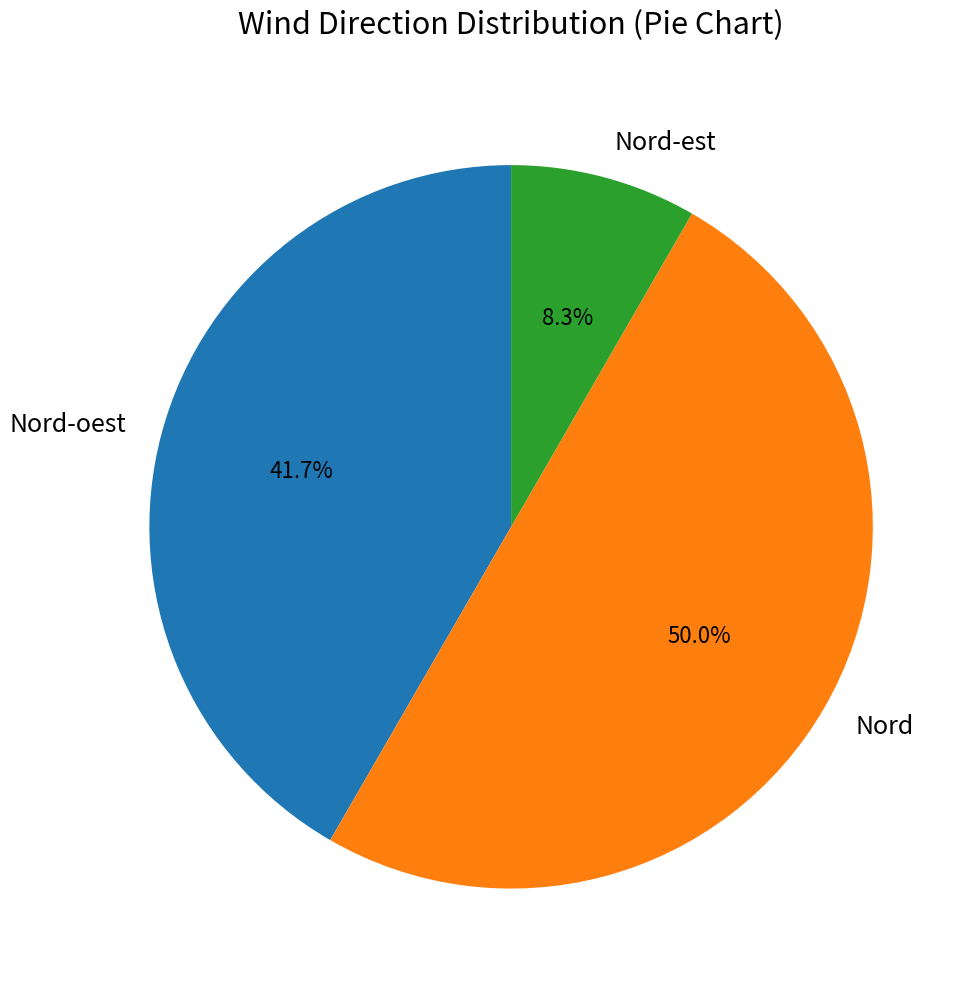

To the nearest percent, what is the difference between the Nord and Nord-oest slice percentages?

8%